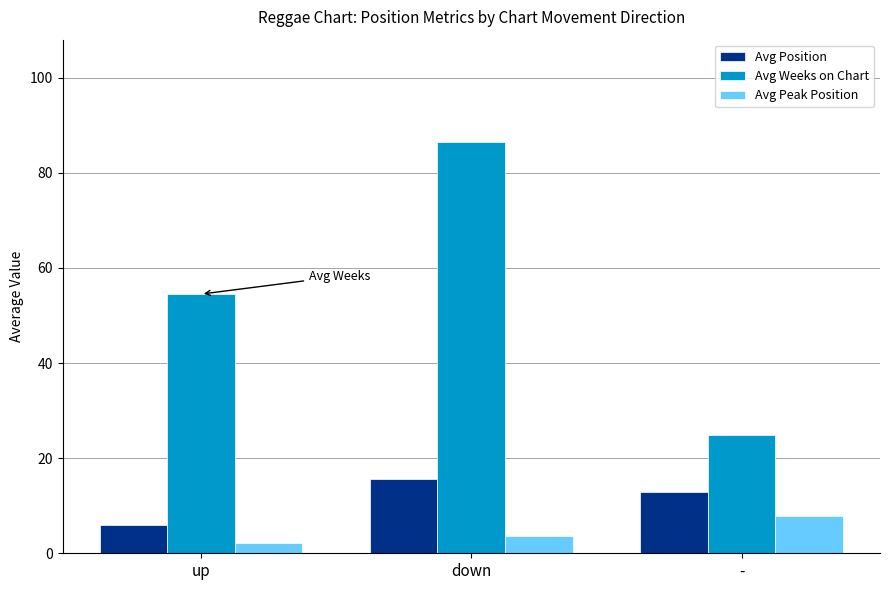

Which series changed the most between down and -?

Avg Weeks on Chart